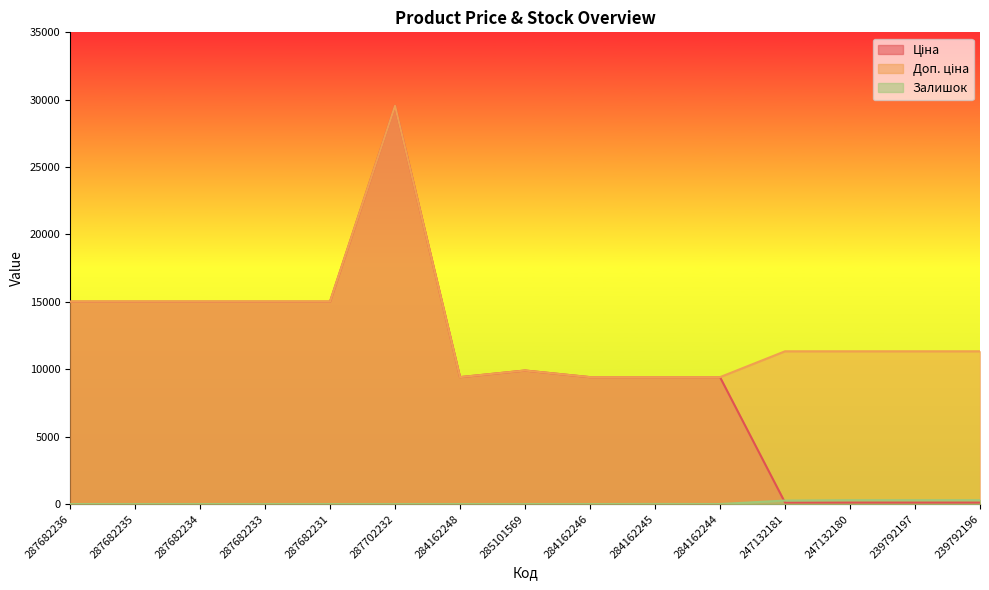

Is it true that Доп. ціна equals 29548.9 at 287702232?

True